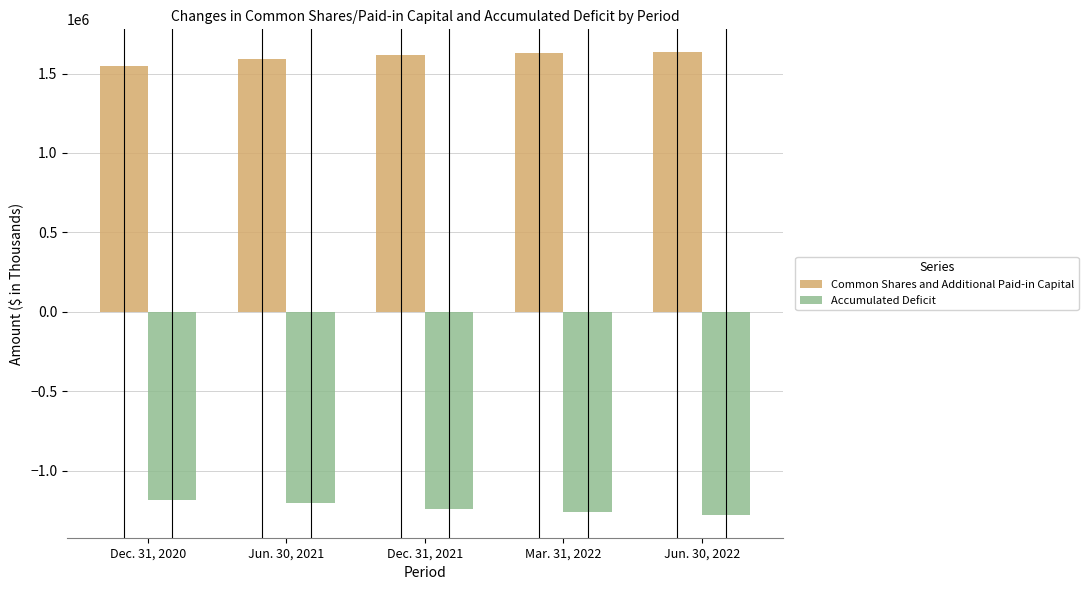

Is it true that Accumulated Deficit equals -1183548 at Dec. 31, 2020?

True